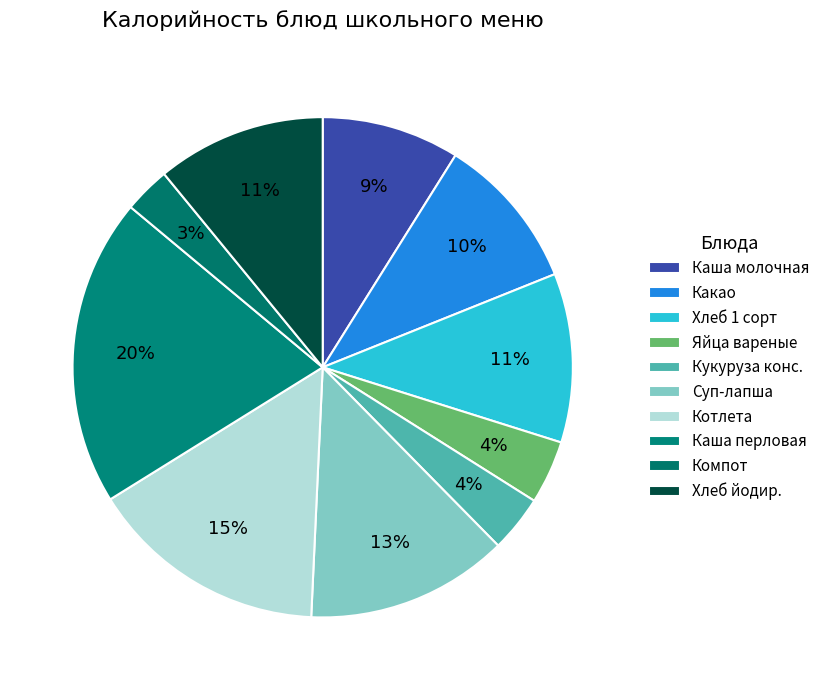

How many segments does this pie chart have?

10